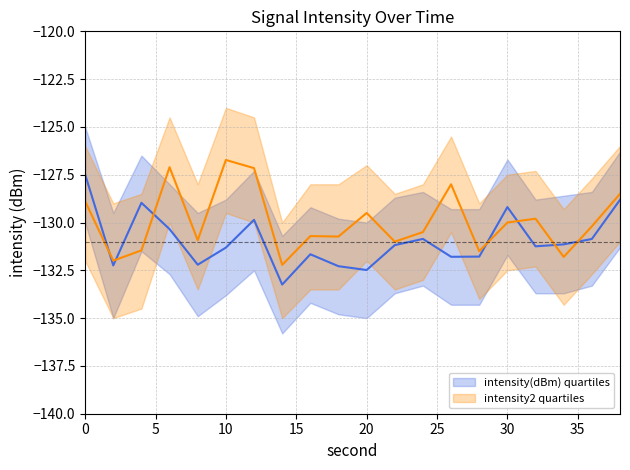

What is the difference between the second highest and second lowest values in the intensity2_upper series?

4.8